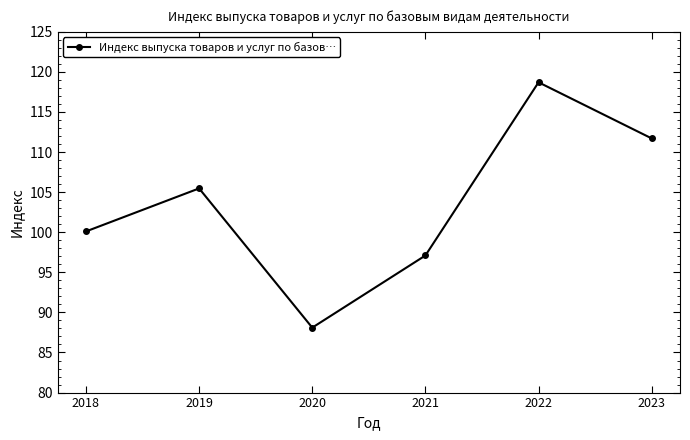

What is the change in value from 2019 to 2020?

-17.4